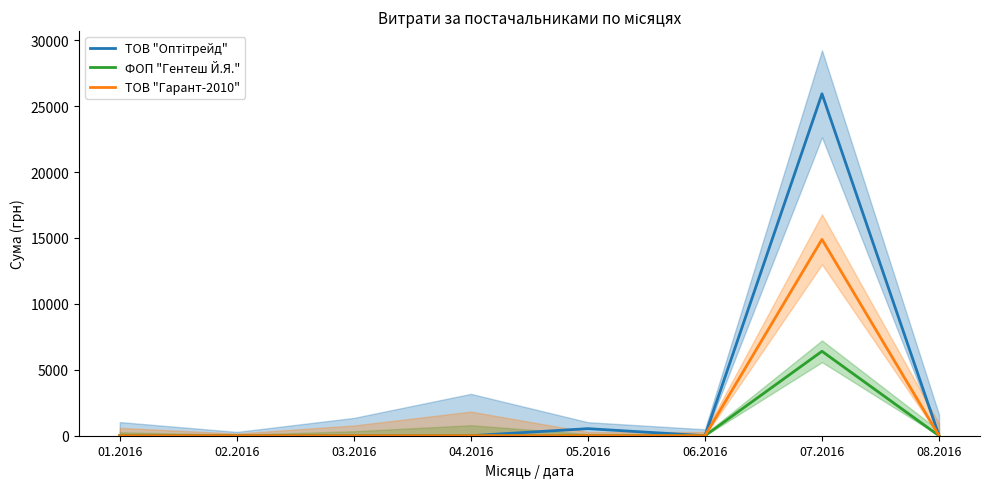

Is it true that ТОВ "Гарант-2010" equals 0 at 01.2016?

True